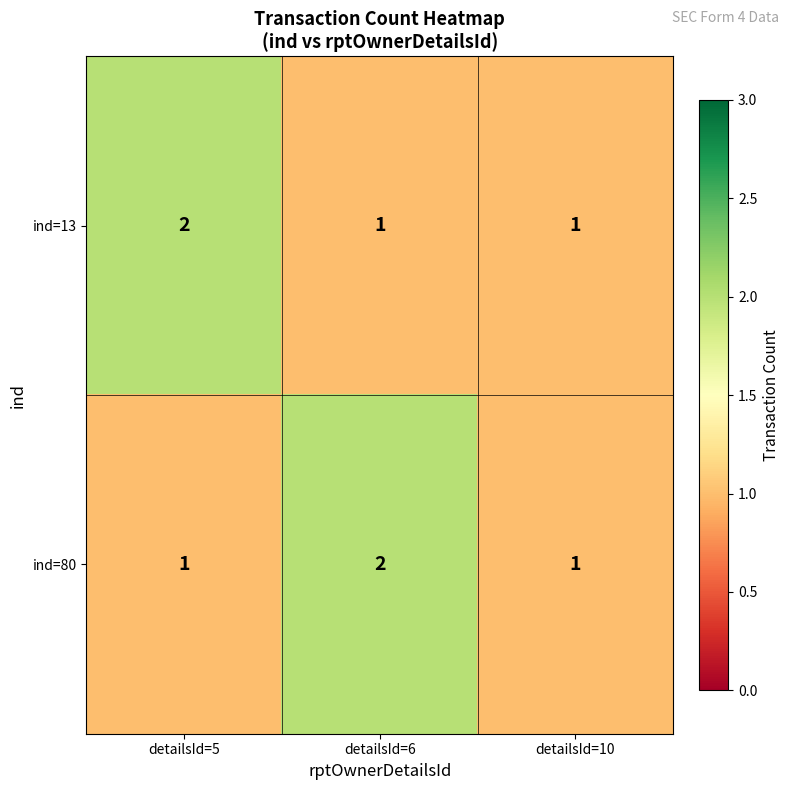

Reading left to right, extract all data points from this chart.

ind=13: 2	1	1
ind=80: 1	2	1